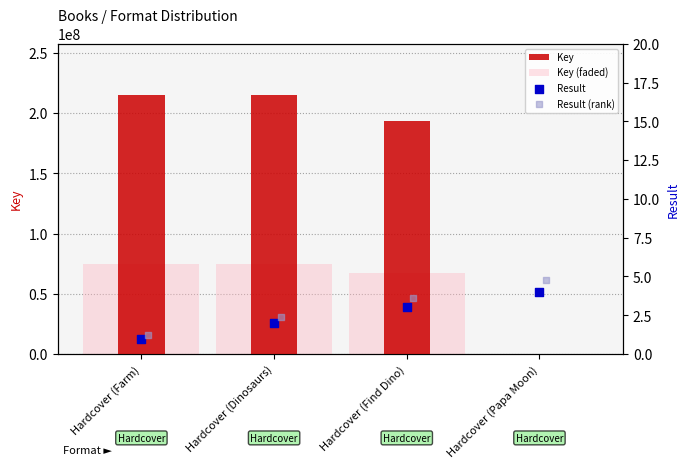

At how many categories does at least one series exceed 196466136?

2